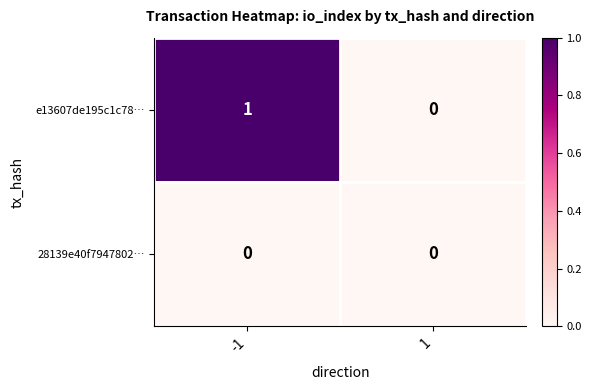

Rank the series by their average value, from lowest to highest.

28139e40f7947802…, e13607de195c1c78…